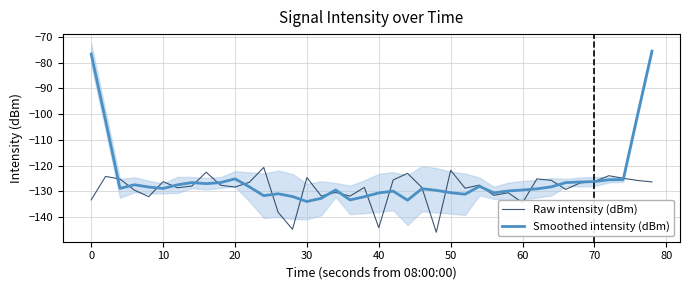

What is the average value of the Raw intensity (dBm) series?

-129.0